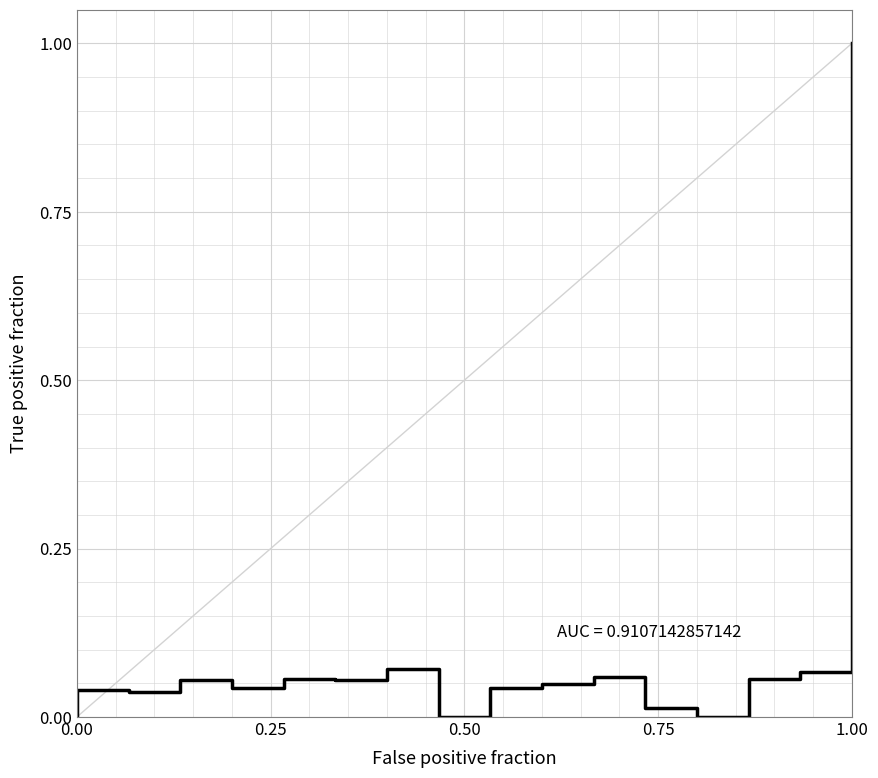

True or false: there are more than 1 points higher than both neighbors.

True